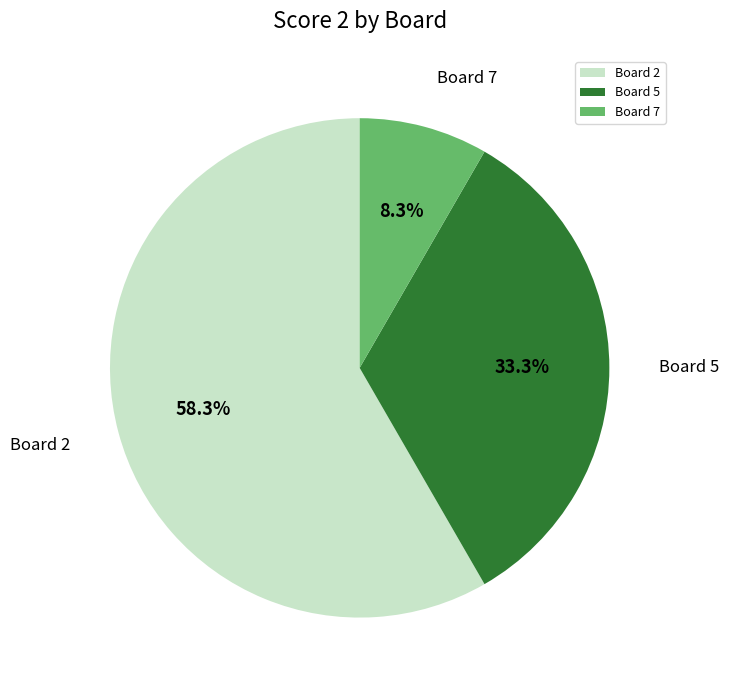

Count the number of slices in the pie.

3